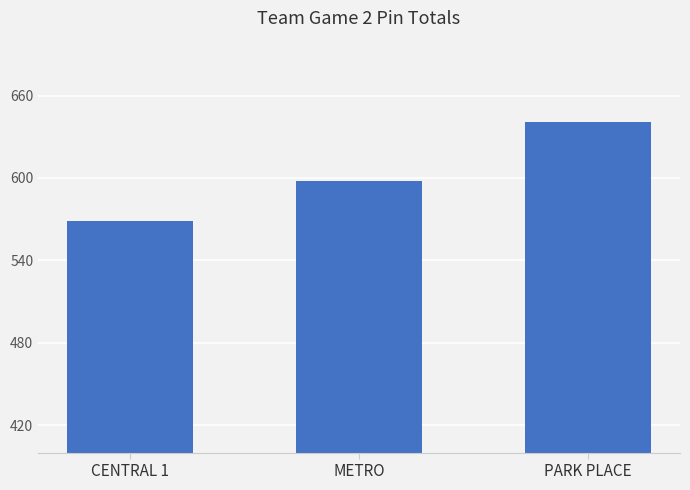

What is the value of the 1st bar from the left?

569